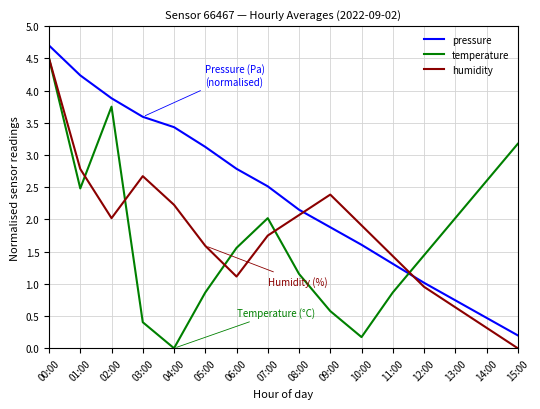

True or false: pressure has a value of 6.8 at 01:00.

False